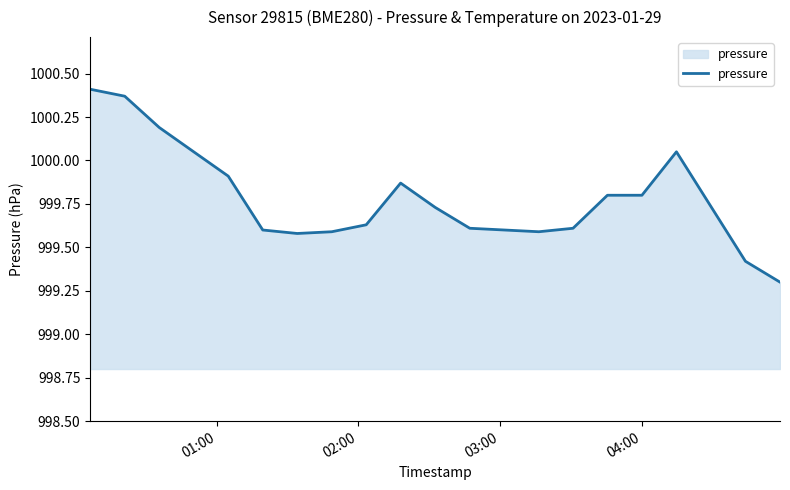

What is the difference between the maximum and minimum values?

1.1